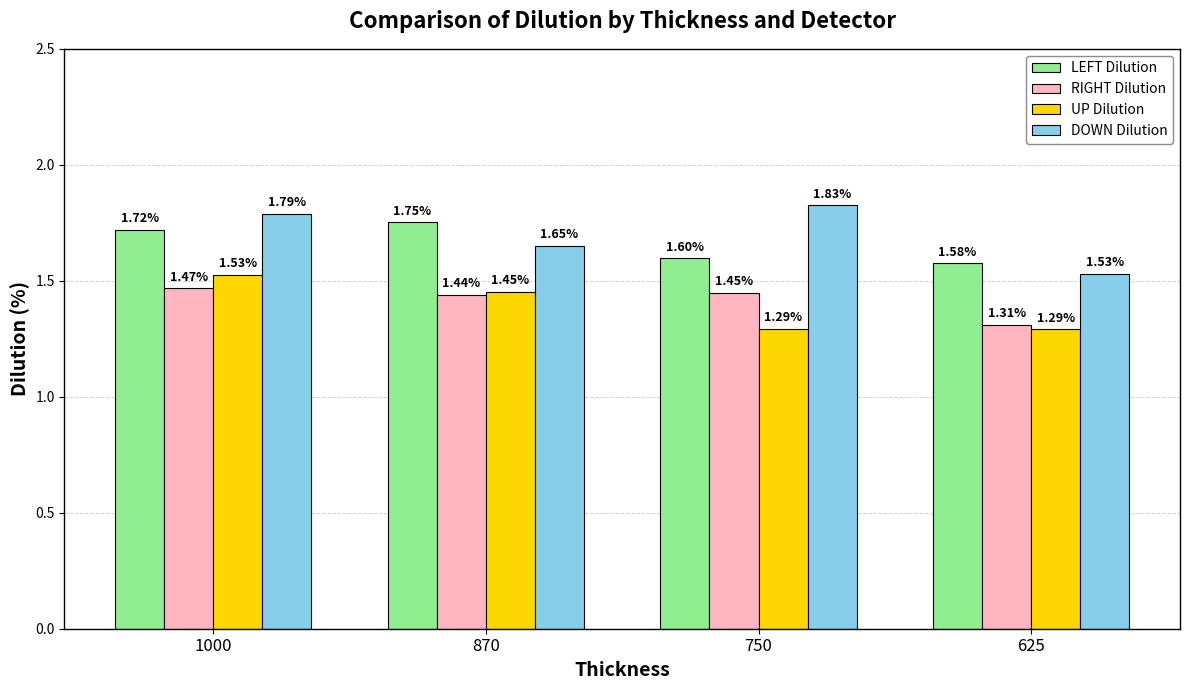

At which label is LEFT Dilution closest to 1?

625